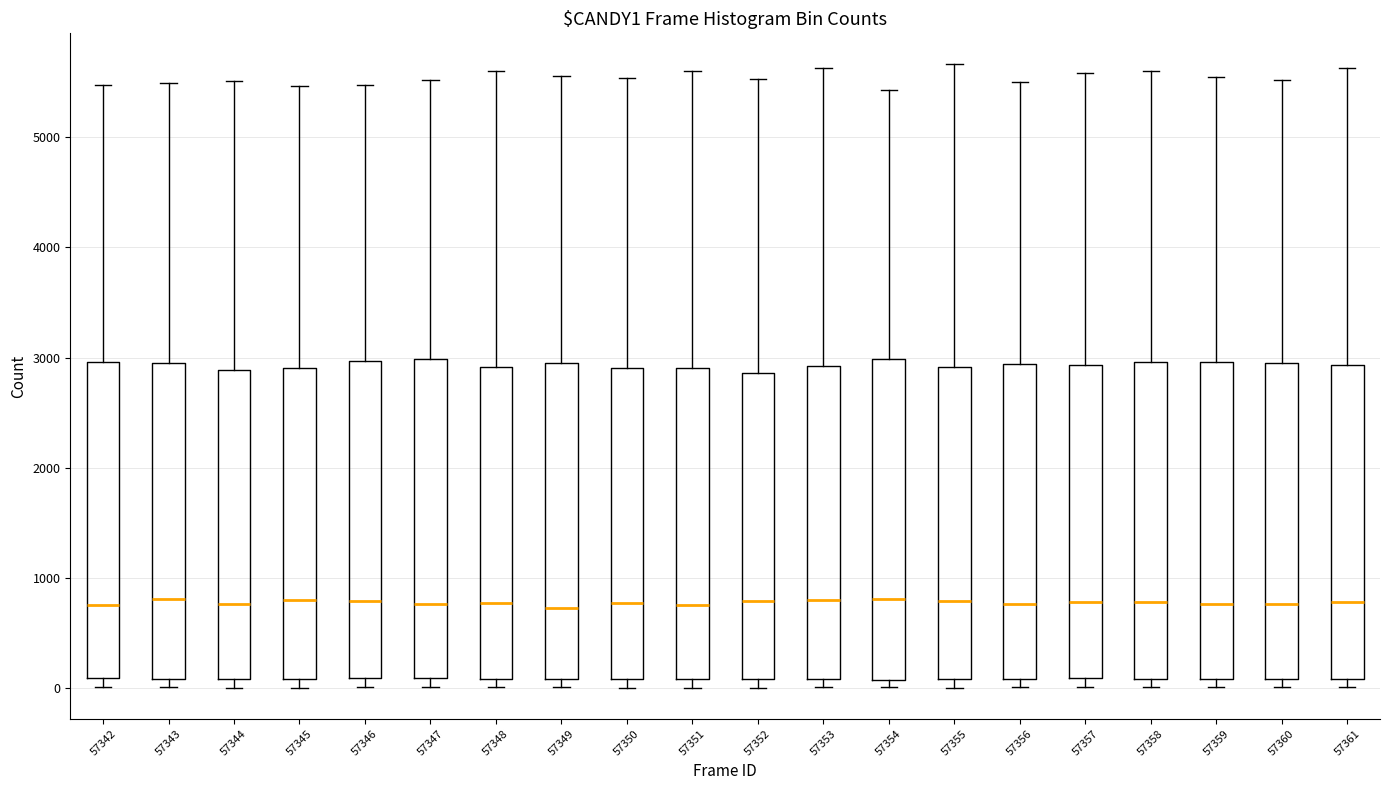

Where is the lower edge of the box at x = 57353 on the y-axis? The values are not printed on the chart, so give them approximately, as read against the axis.

100